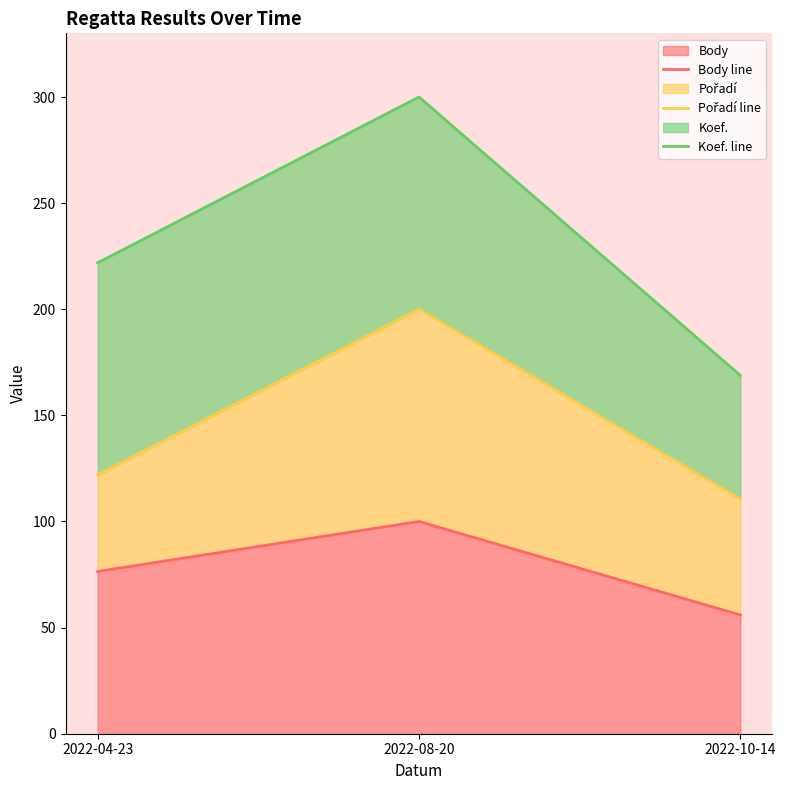

List the labels in order of Body value, largest first.

2022-08-20, 2022-04-23, 2022-10-14